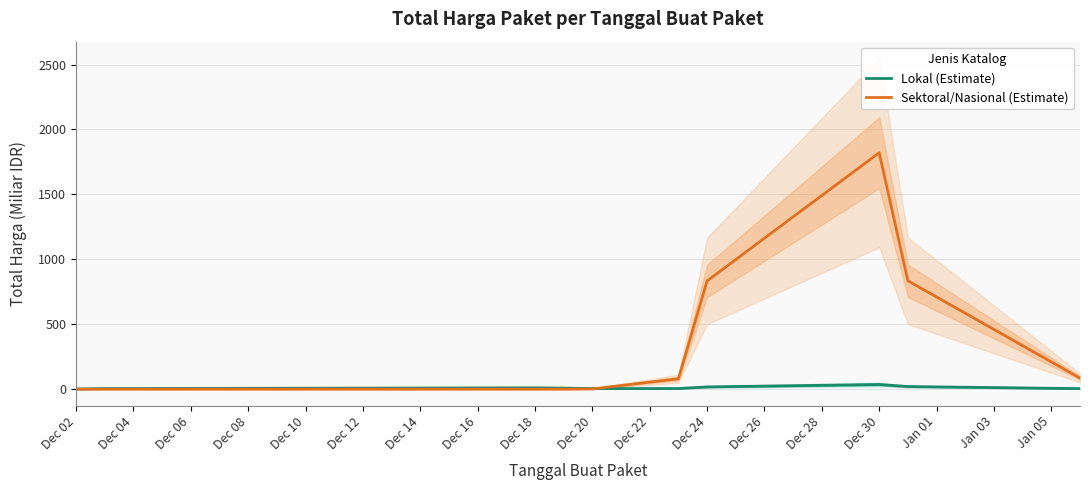

What is the maximum value for Sektoral/Nasional (Estimate)?

1820.6